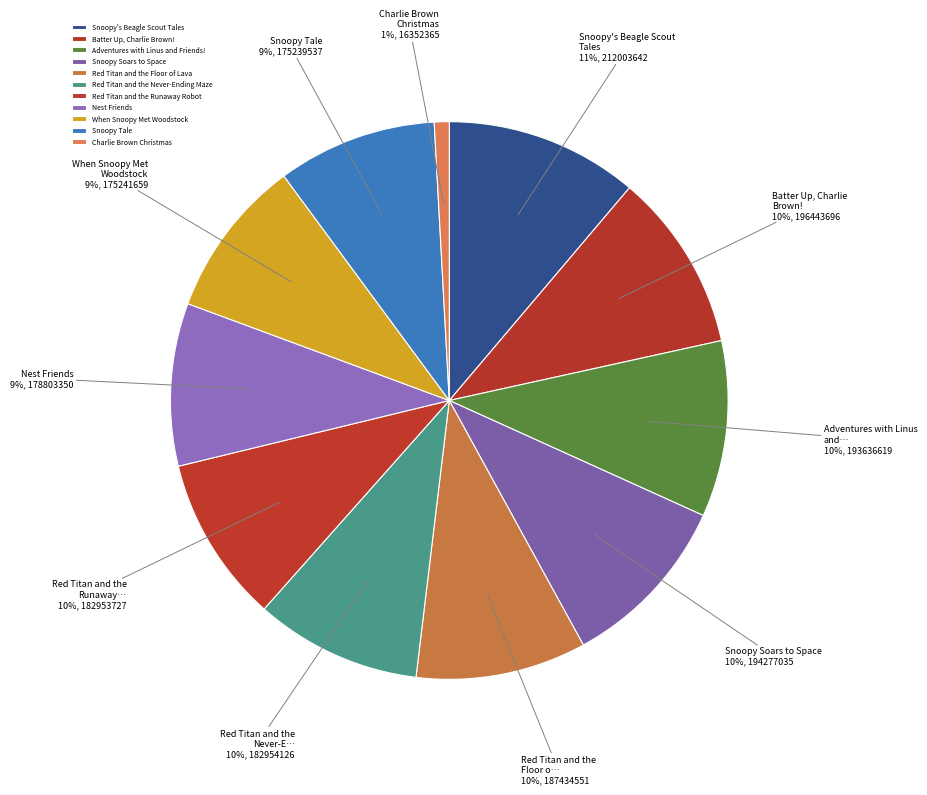

Is the sum of Red Titan and the Never-Ending Maze and When Snoopy Met Woodstock greater than half?

No